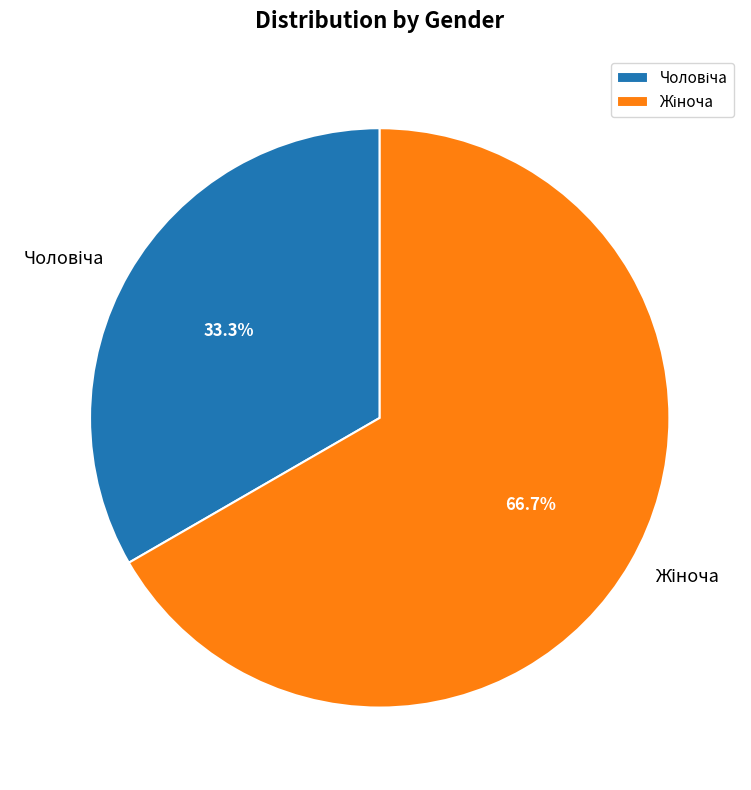

Is there a majority slice in this chart?

Yes